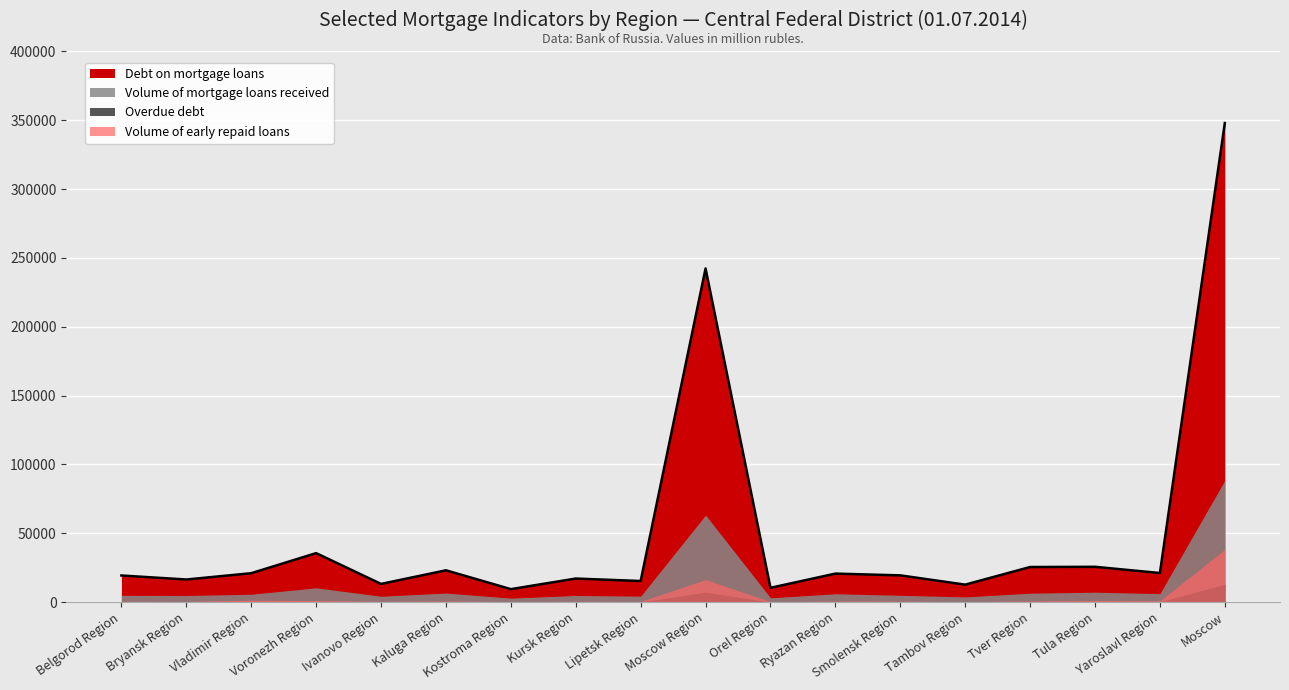

At which category does Overdue debt reach its first local peak?

Voronezh Region